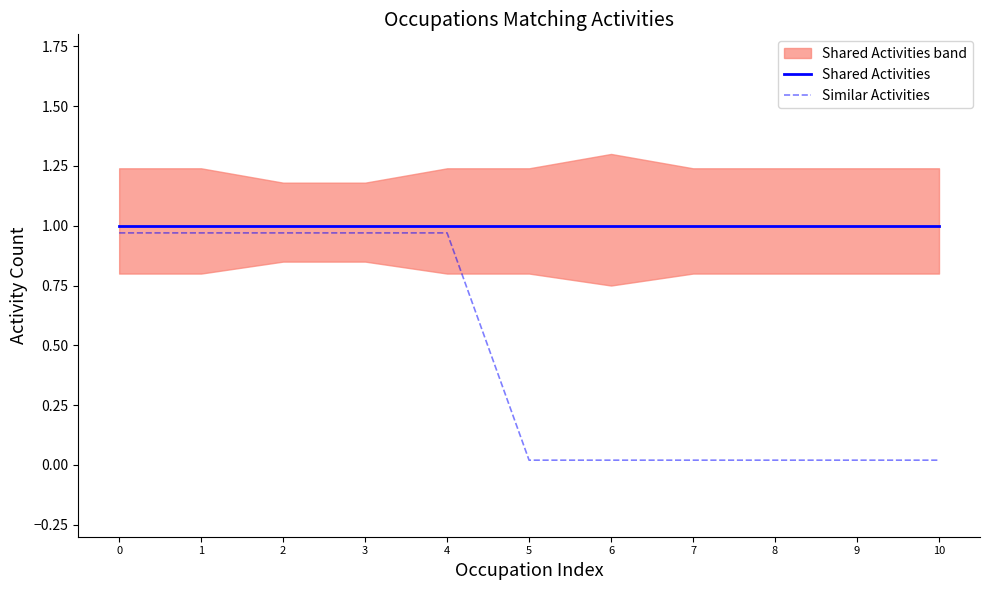

True or false: Shared Activities has a value of 1.0 at 1.

True